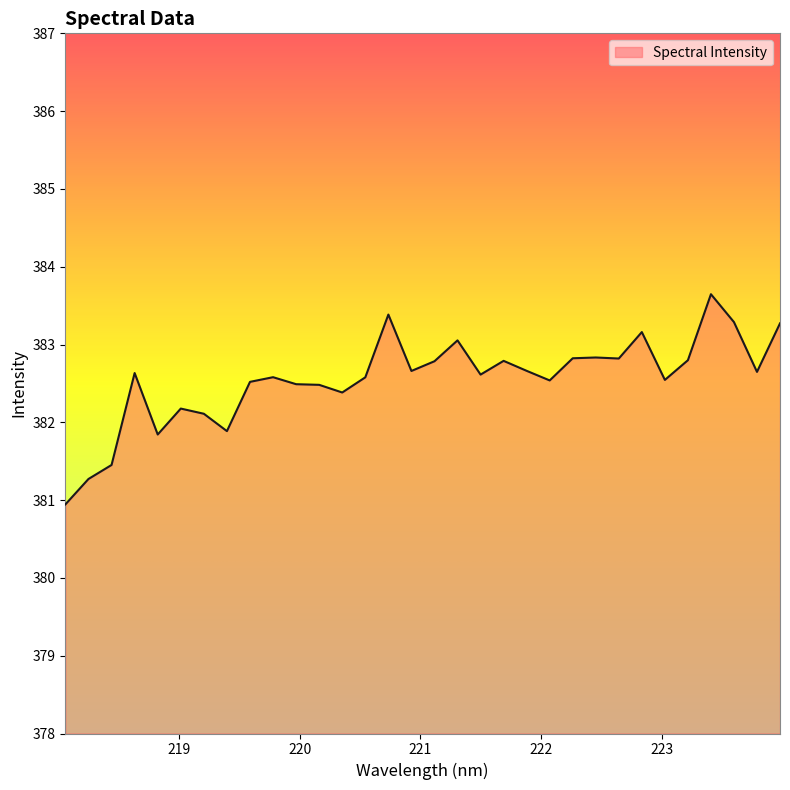

What is the difference between the second highest and minimum values?

2.4